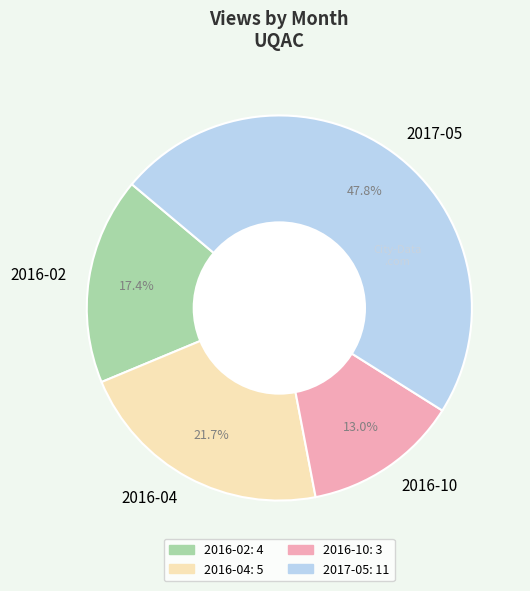

Does 2016-10 account for over 50% of the chart?

No